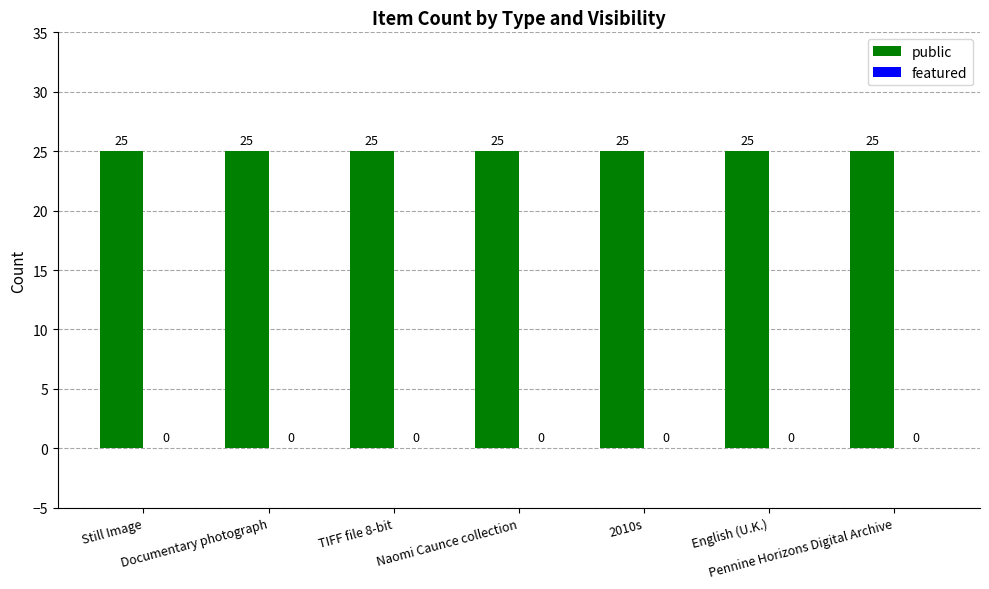

At which label is public closest to 25?

Still Image